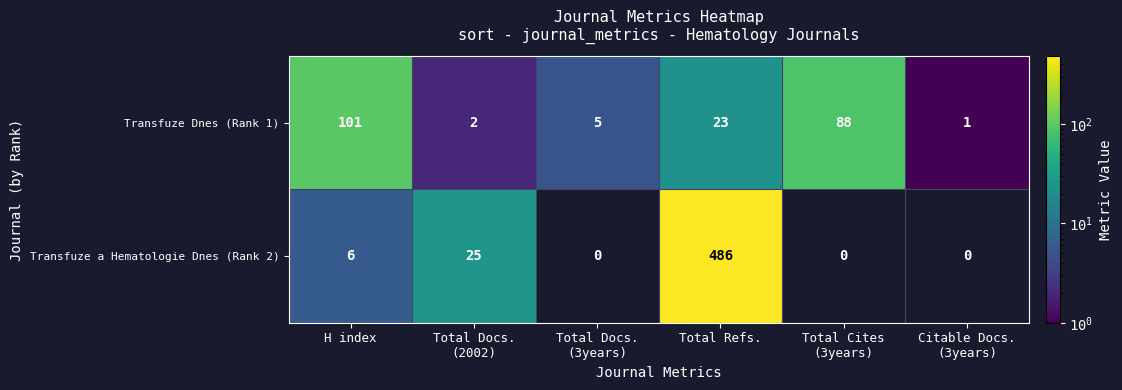

What is the spread (max minus min) of values at Total Cites
(3years)?

88